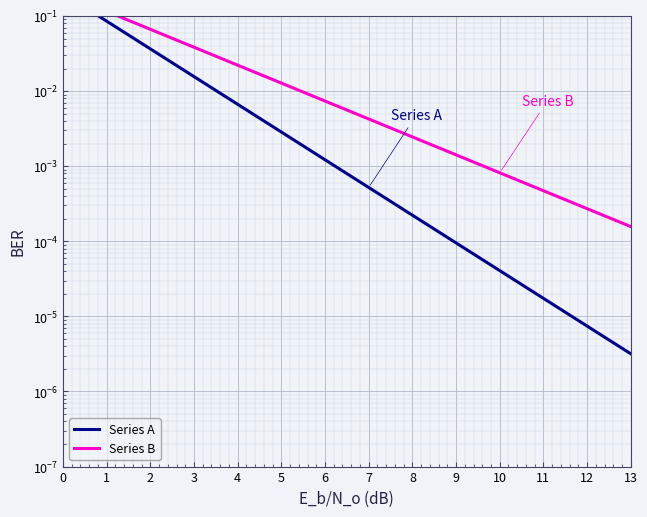

True or false: Series B and Series A cross at least once.

False